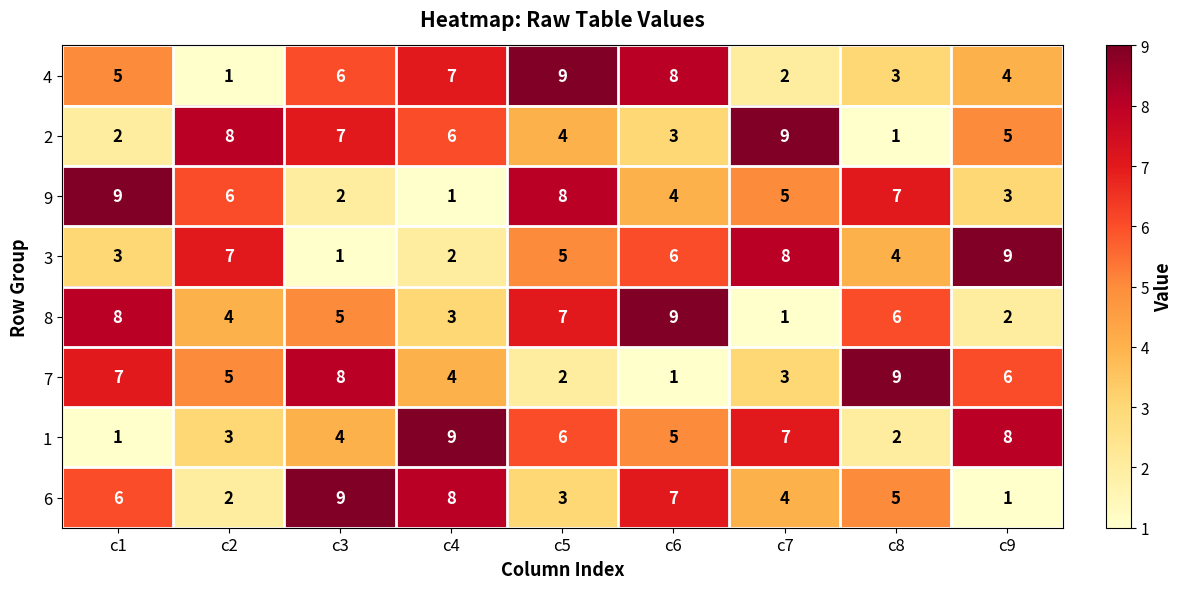

What is the spread (max minus min) of values at c2?

7